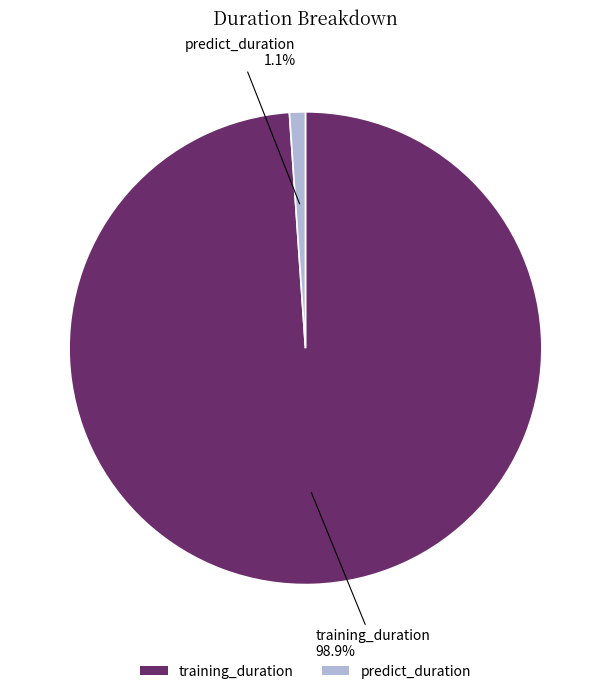

Is there a majority slice in this chart?

Yes